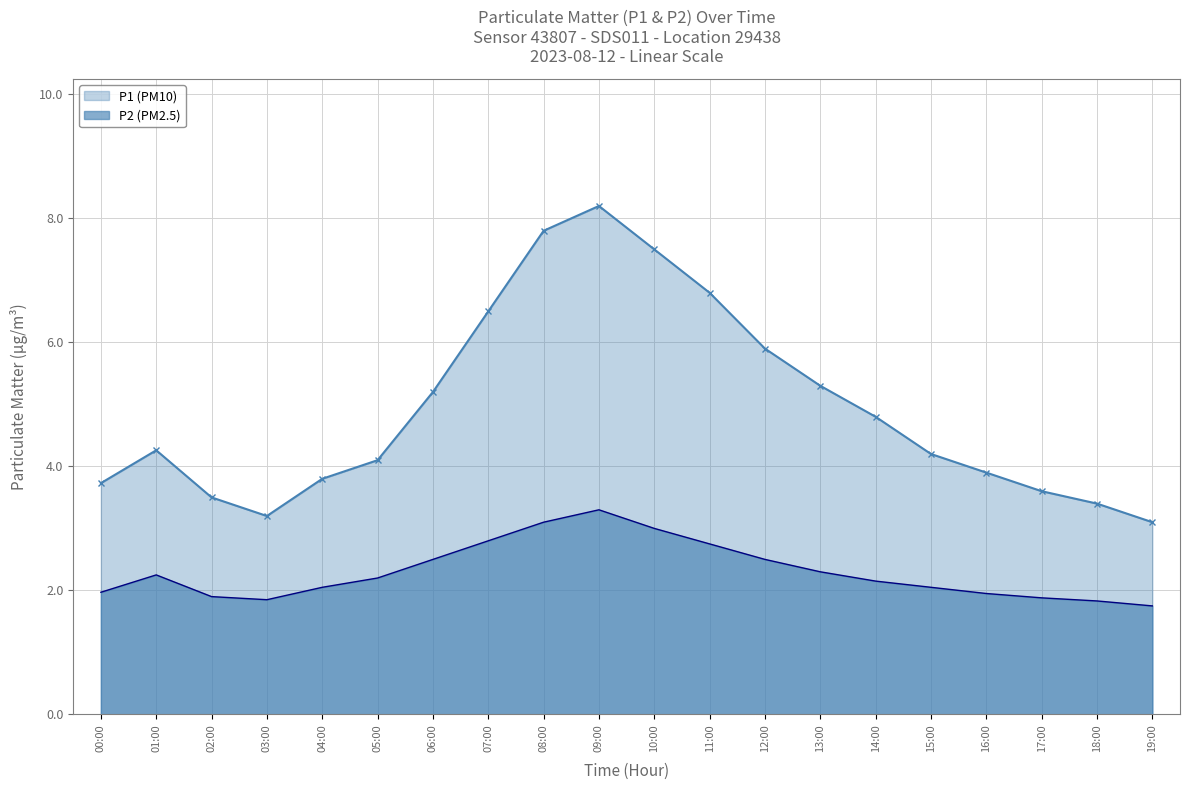

Which series has the largest total across all categories?

P1 (PM10)